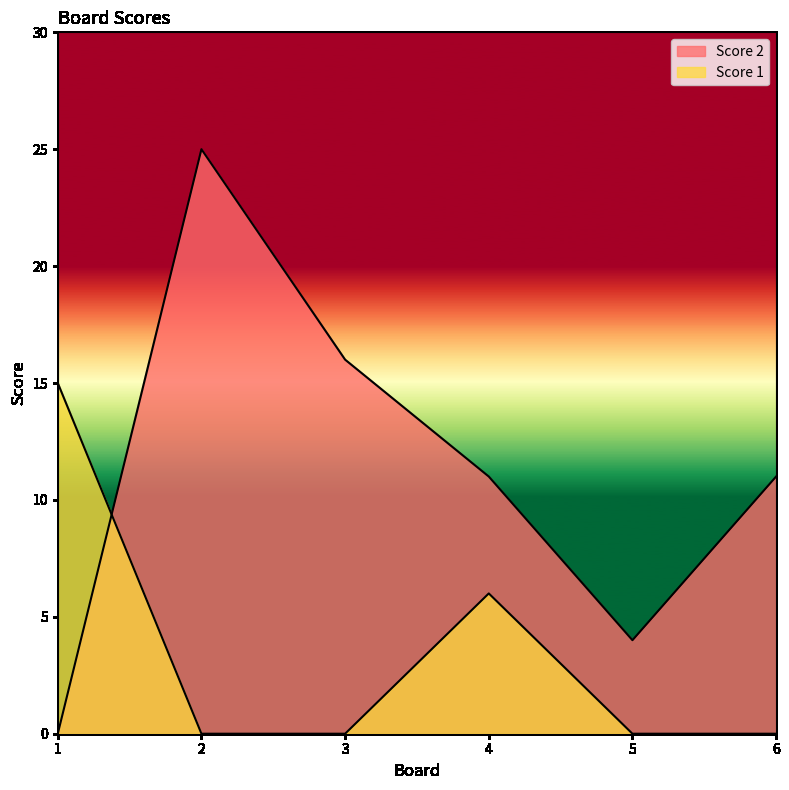

At which label is Score 2 closest to 12?

4